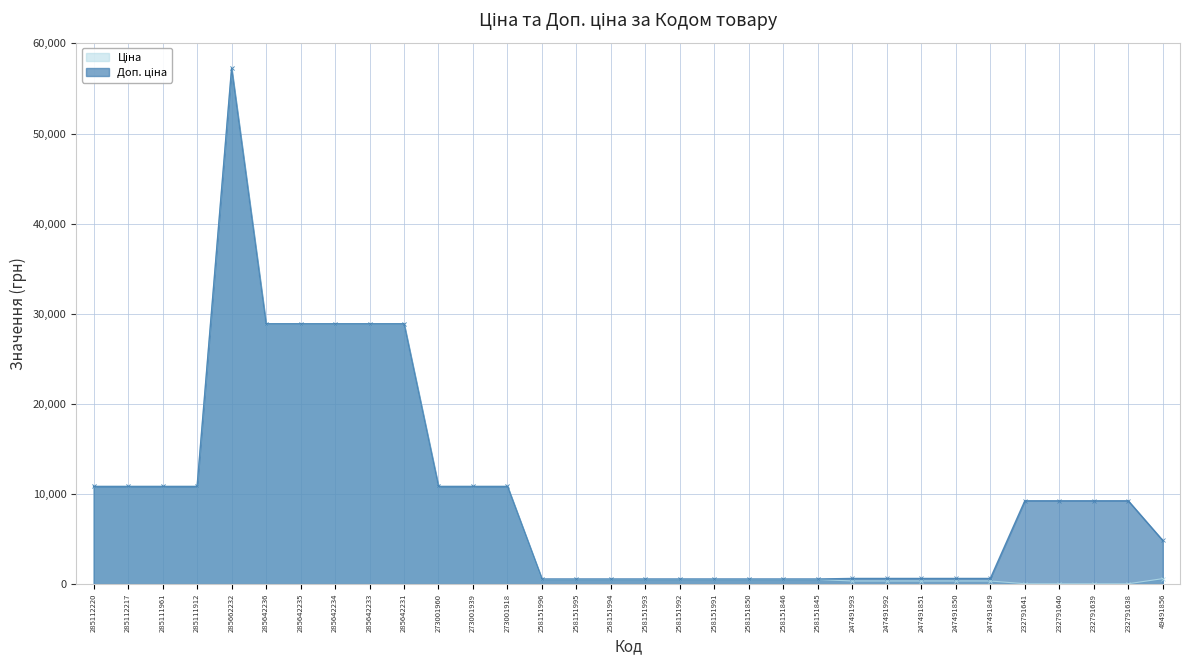

What is the sum of the Ціна values at 285642235 and 247491851?

29232.4